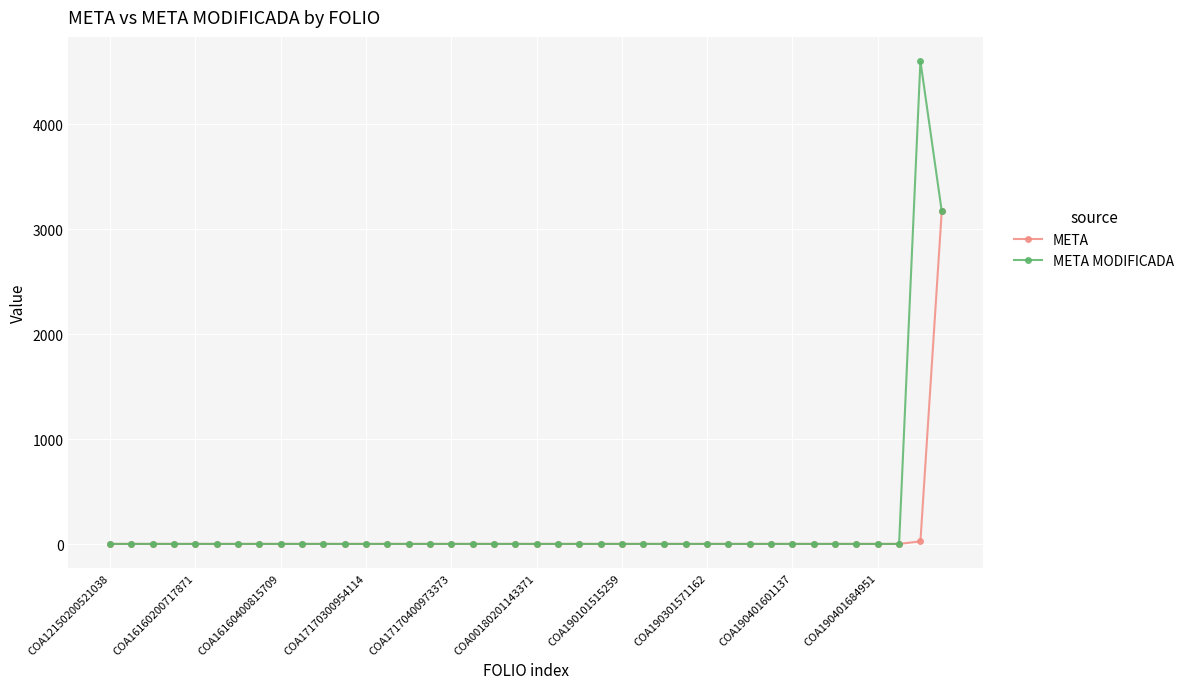

List the series in order of their peak value, lowest first.

META, META MODIFICADA